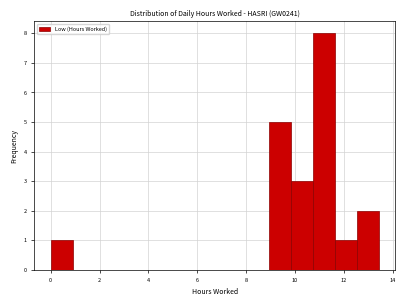

Over which range of the x-axis is the bar tallest?

10.8 to 11.6